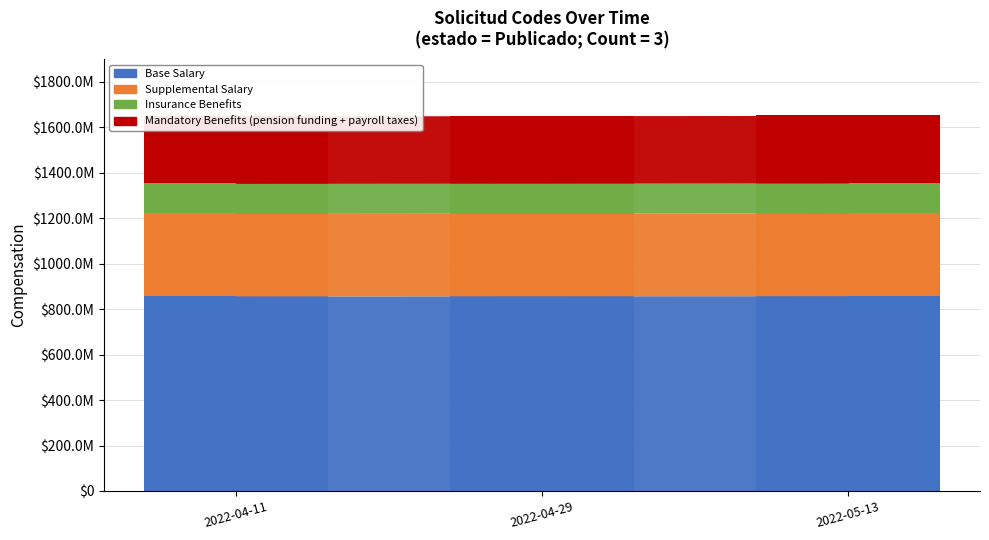

What position from the right is 2022-05-13?

1